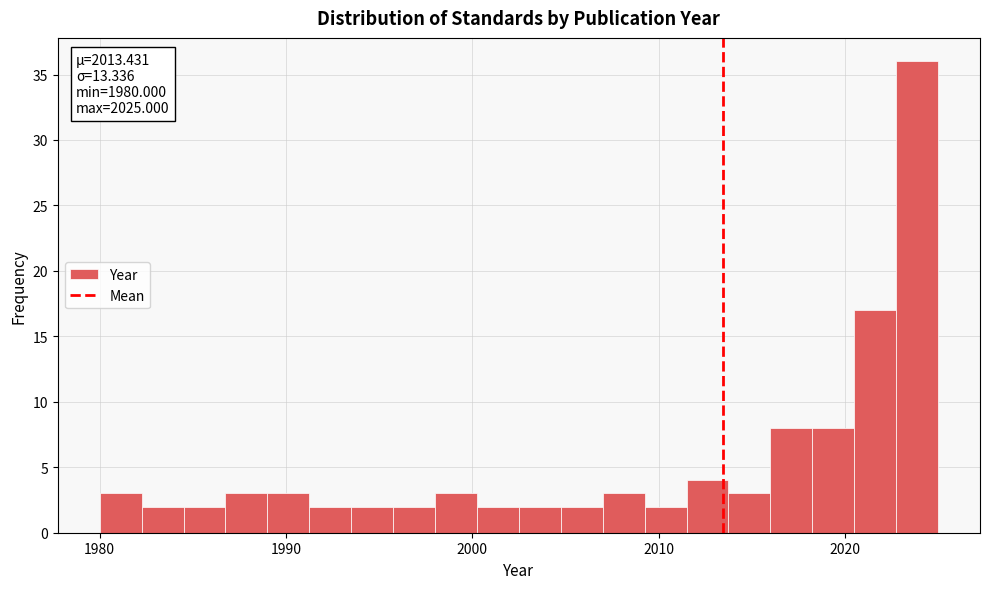

Read against the x-axis, roughly where is the centre of the tallest bar?

2024